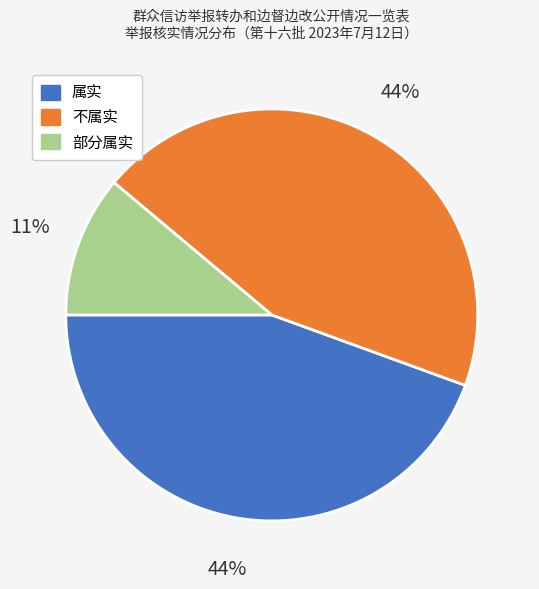

To the nearest percent, what portion does 属实 represent?

44%